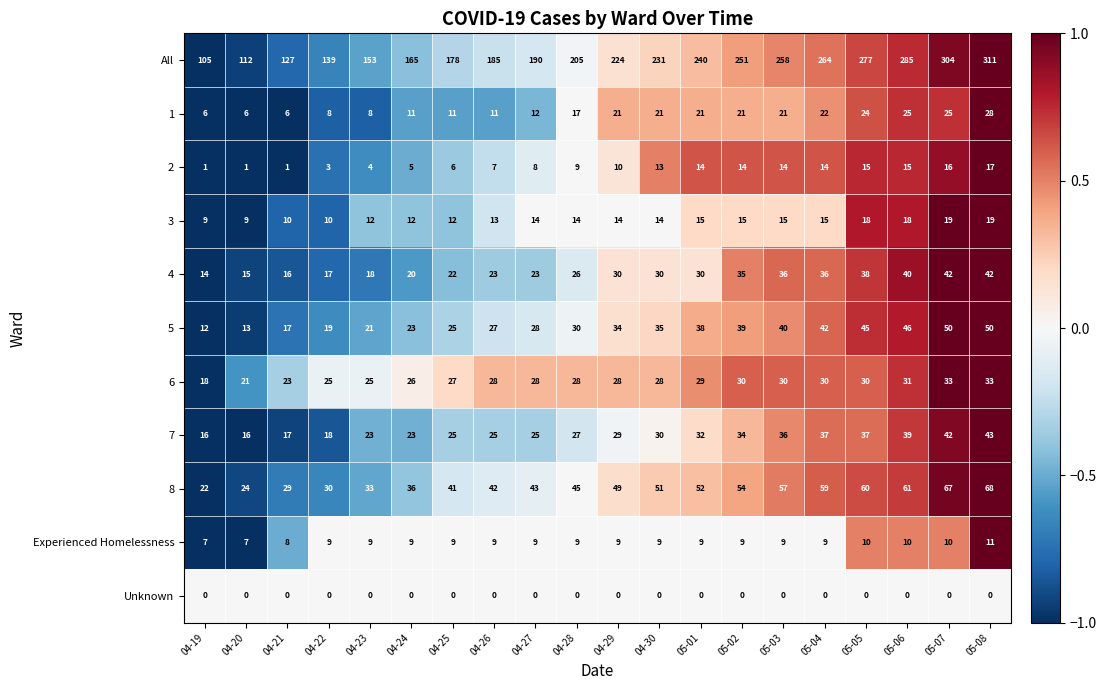

At which category is the sum across all series the highest?

05-08